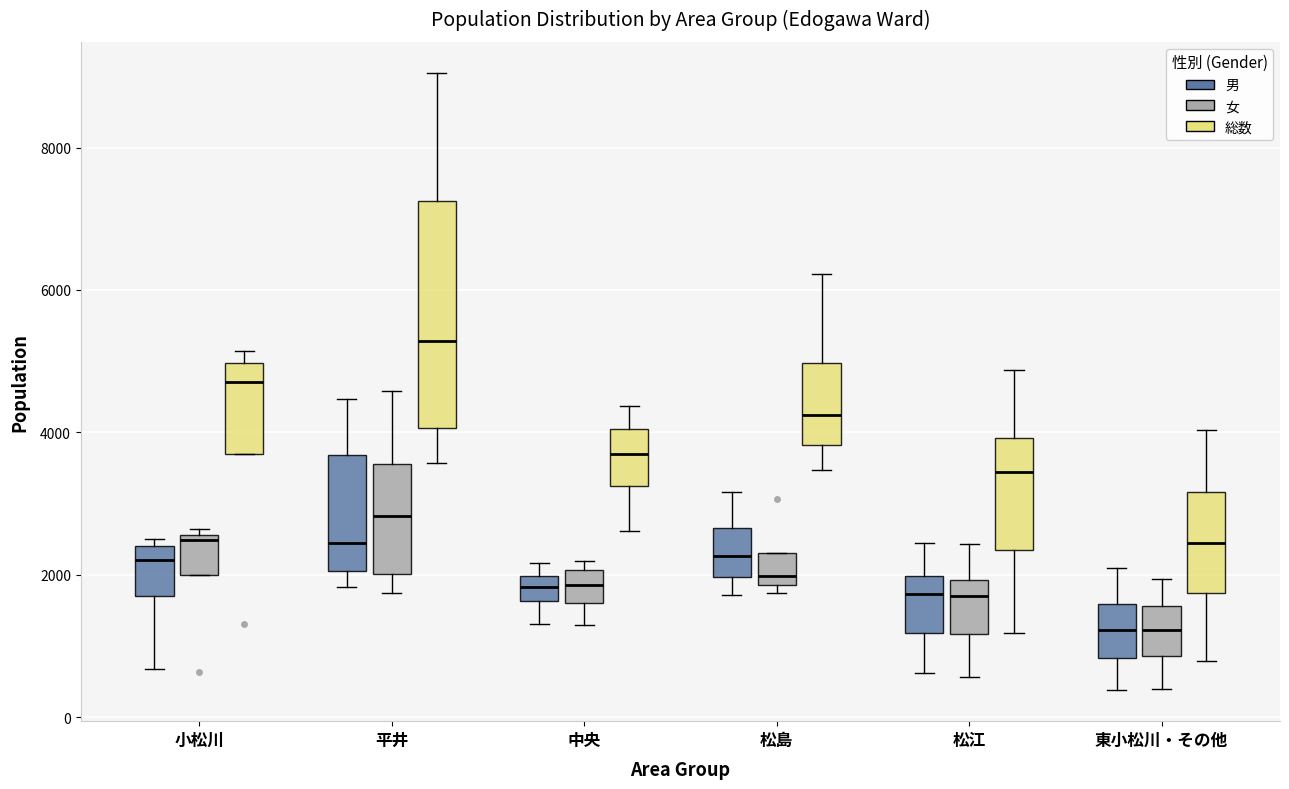

Which box's median line is the highest?

平井 (総数)